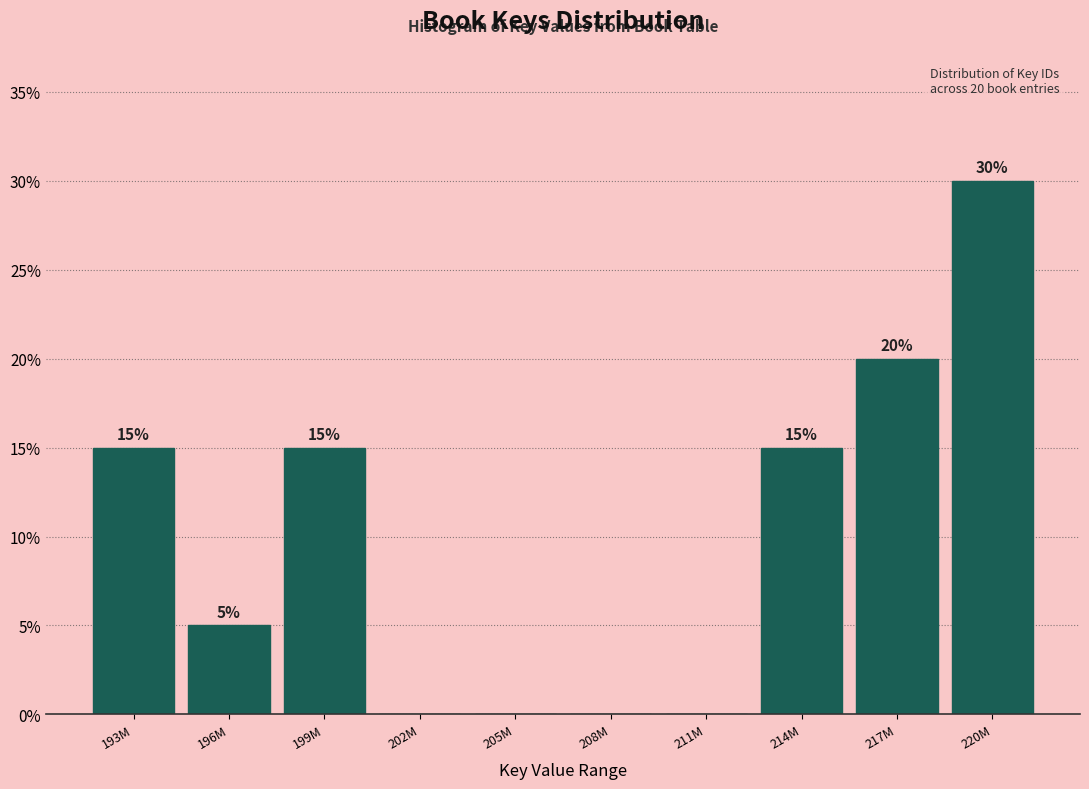

Reading right to left, list all the values displayed in this chart.

220M=30	217M=20	214M=15	211M=0	208M=0	205M=0	202M=0	199M=15	196M=5	193M=15